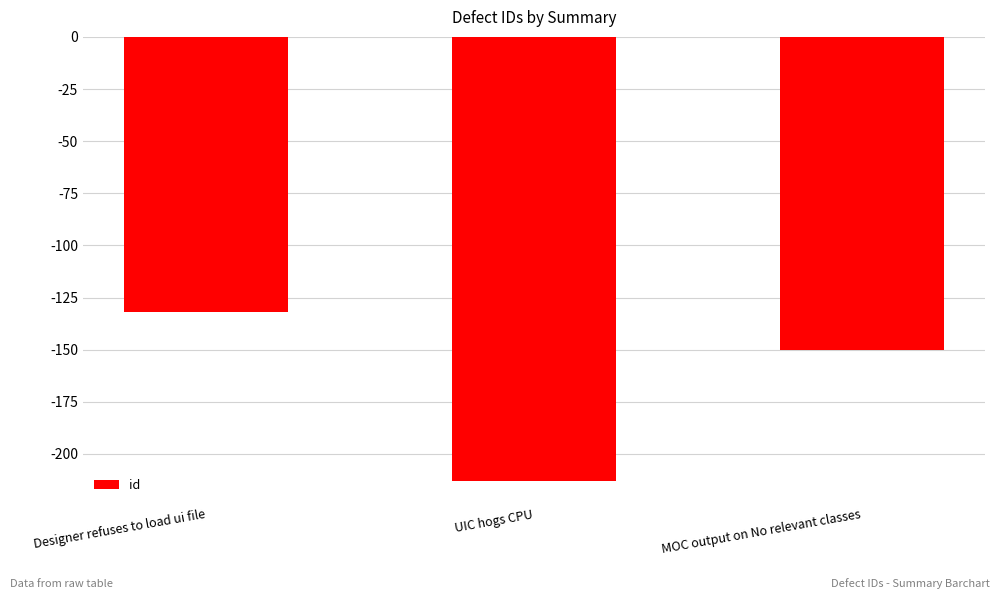

How many values exceed -150?

1